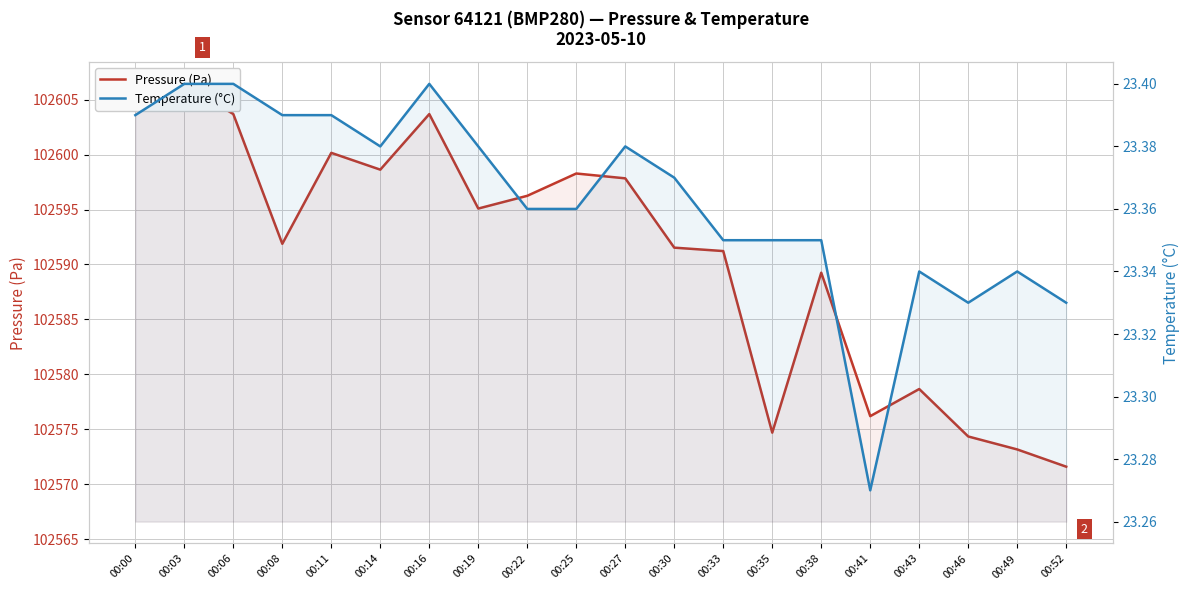

At which label does Pressure (Pa) first exceed 102595?

00:00